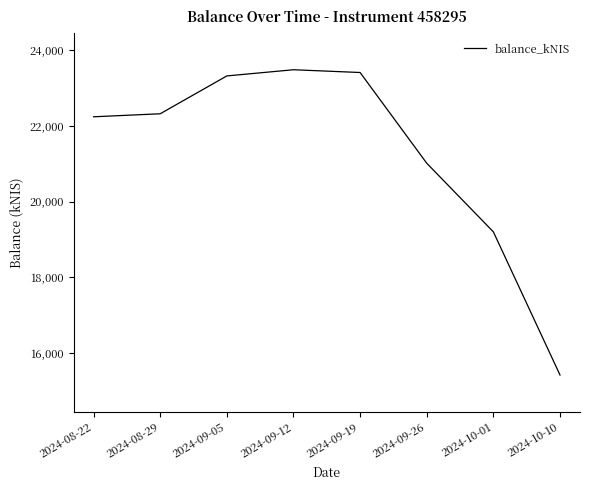

Approximately how many times larger is the value at 2024-09-26 compared to 2024-10-01?

1.1